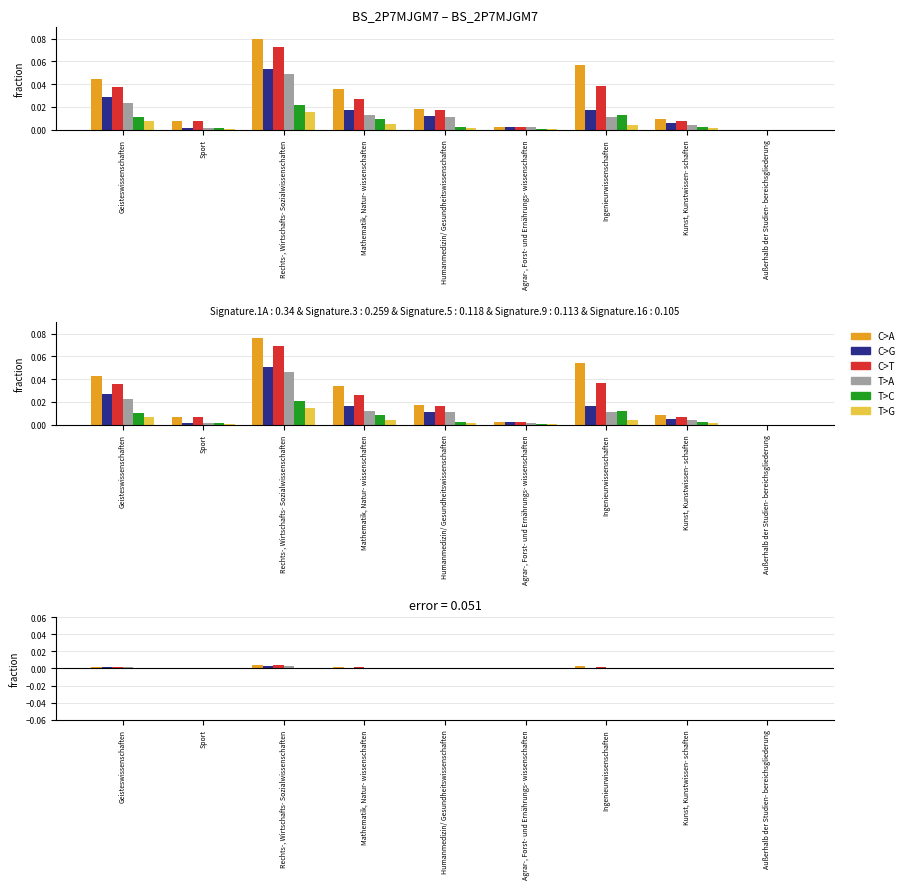

True or false: C>A has a value of 0.0 at Außerhalb der Studien- bereichsgliederung.

False